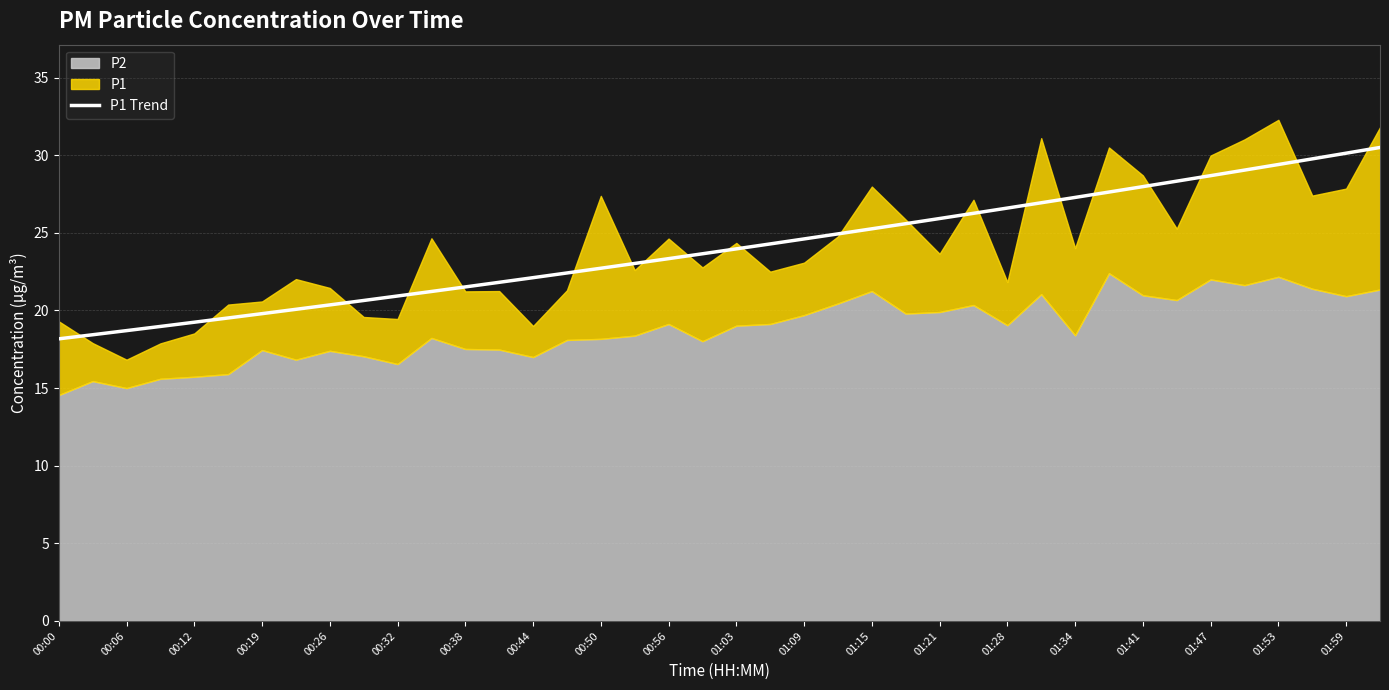

What is the minimum value for P1 Trend?

18.2